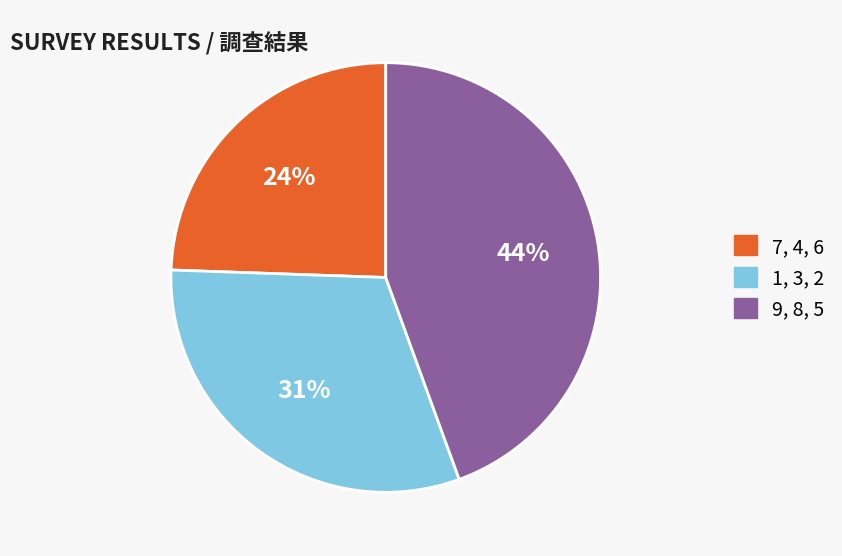

True or false: 1, 3, 2 accounts for 31% of the total.

True